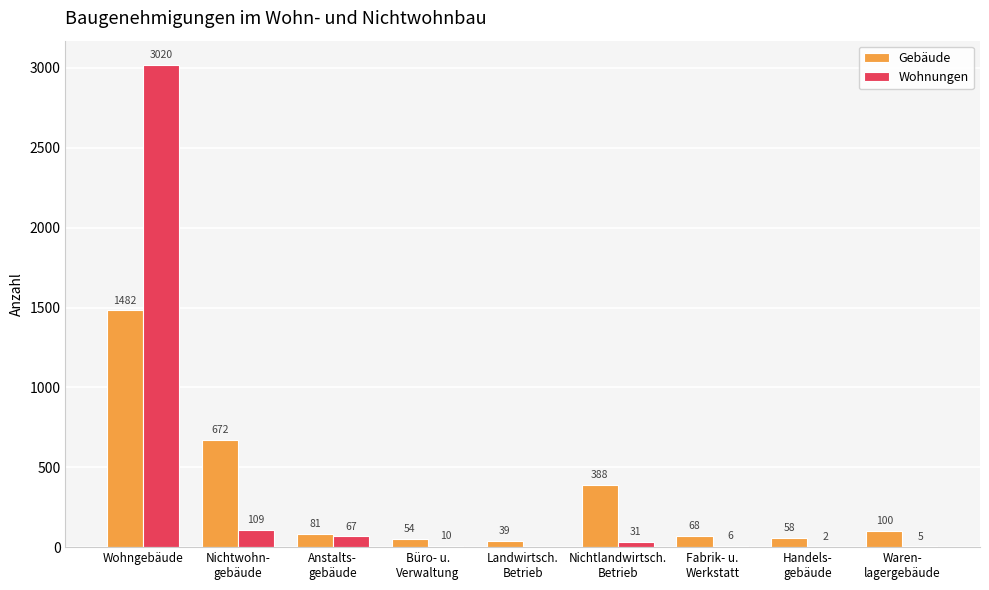

Is it true that Gebäude equals 1482 at Wohngebäude?

True